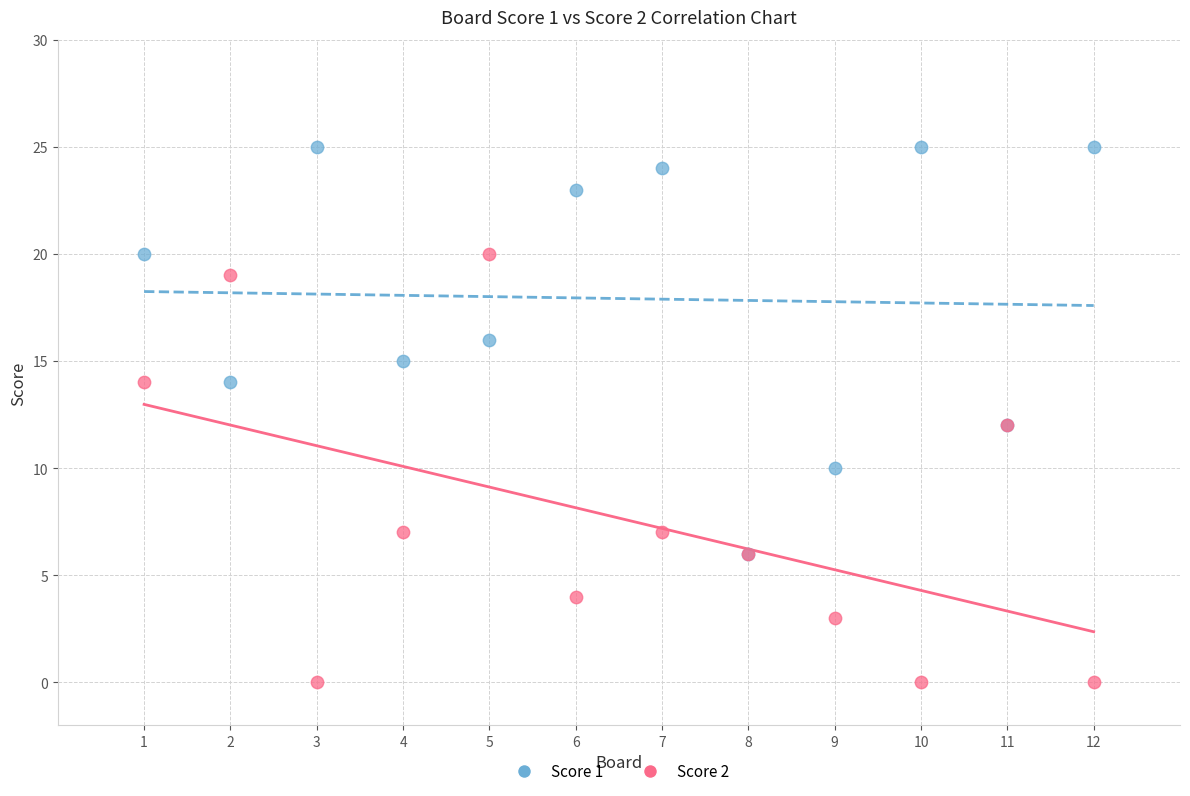

Which series has the largest Y range (max minus min)?

Score 2